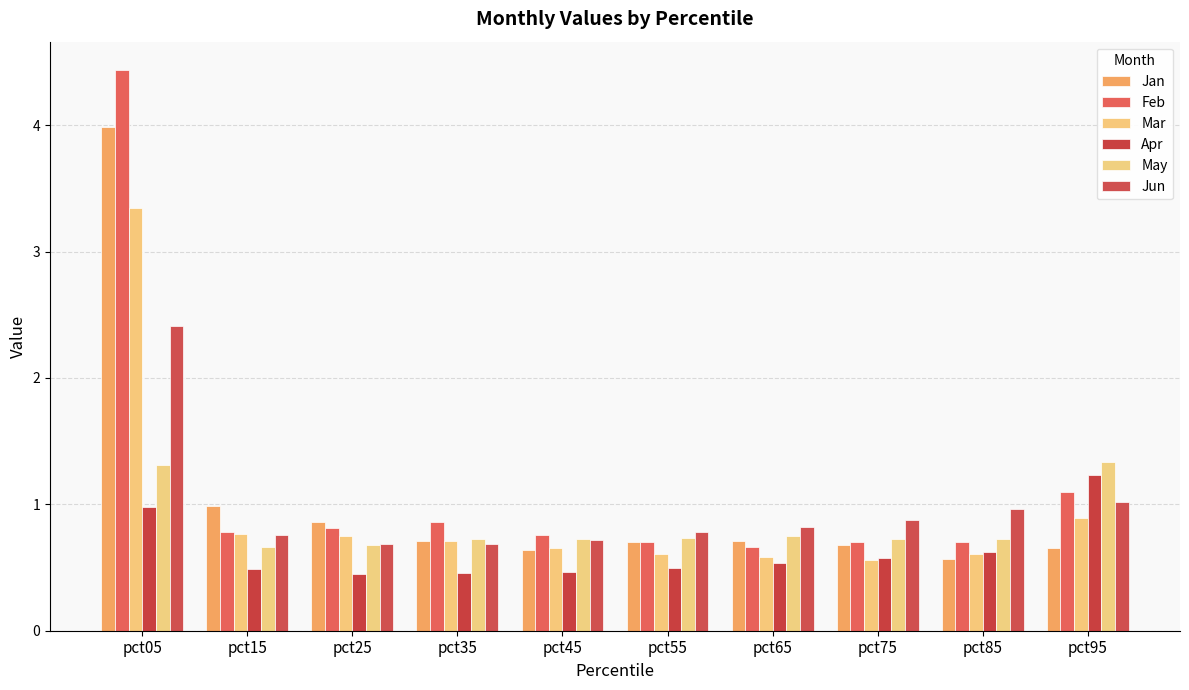

Which series changed the most between pct05 and pct85?

Feb